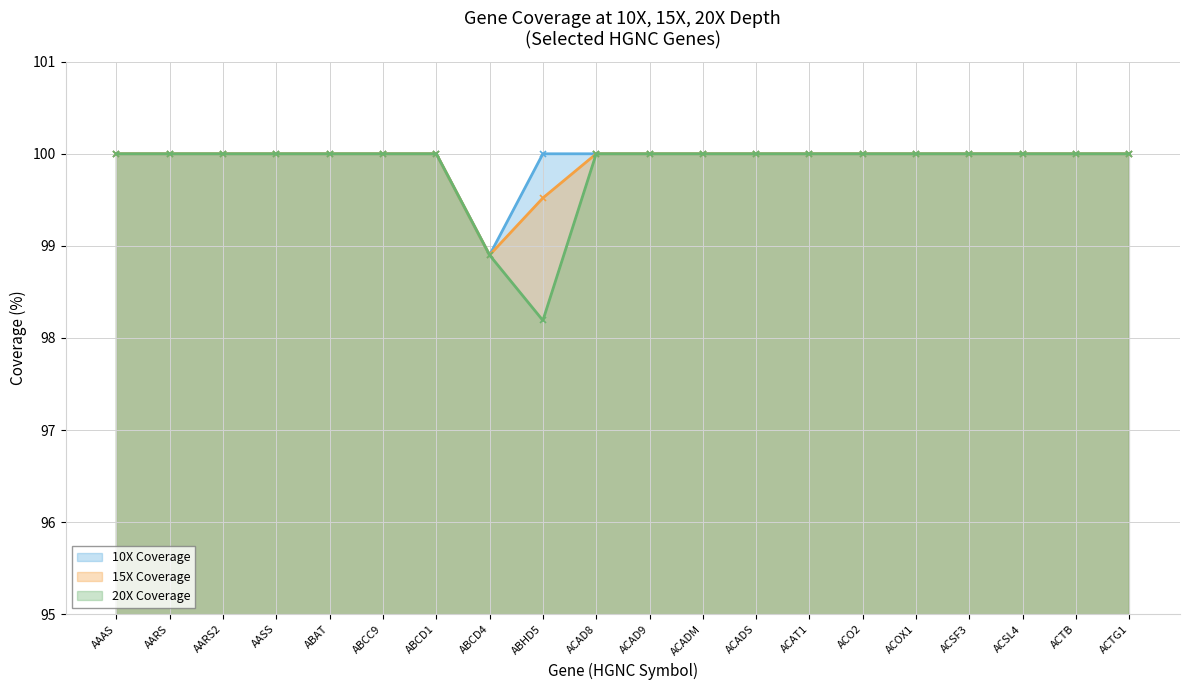

Between ABCC9 and ACAD8, which series saw the biggest shift?

10X Coverage